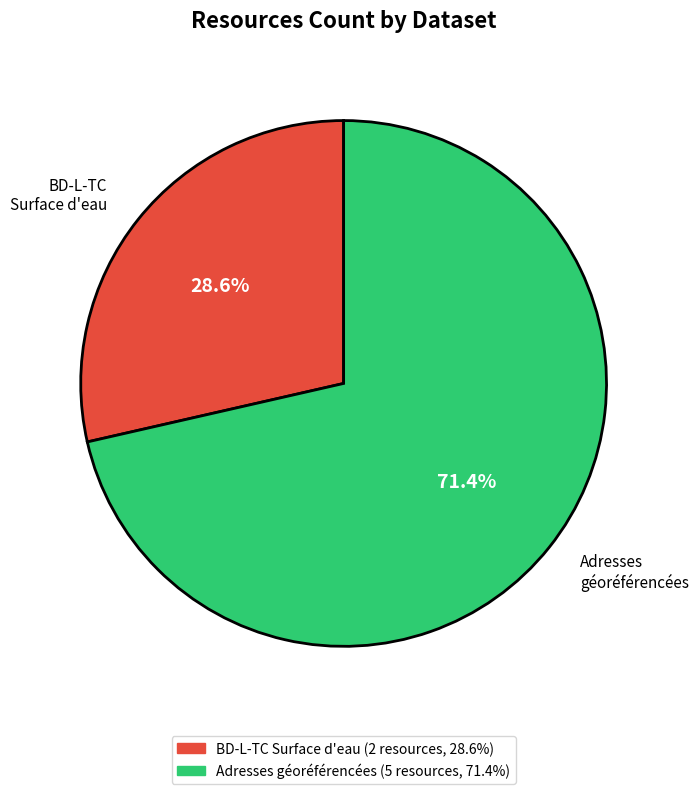

What is the ratio of the value at BD-L-TC Surface d'eau to the value at Adresses géoréférencées?

0.4